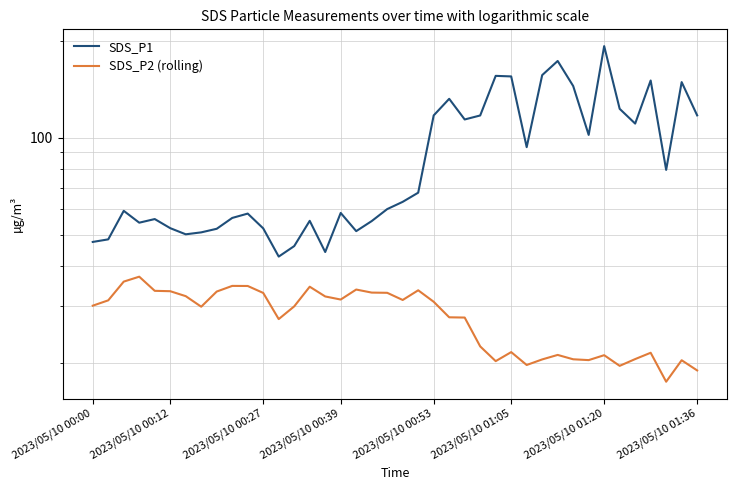

True or false: SDS_P1 has more than 1 points higher than both neighbors.

True